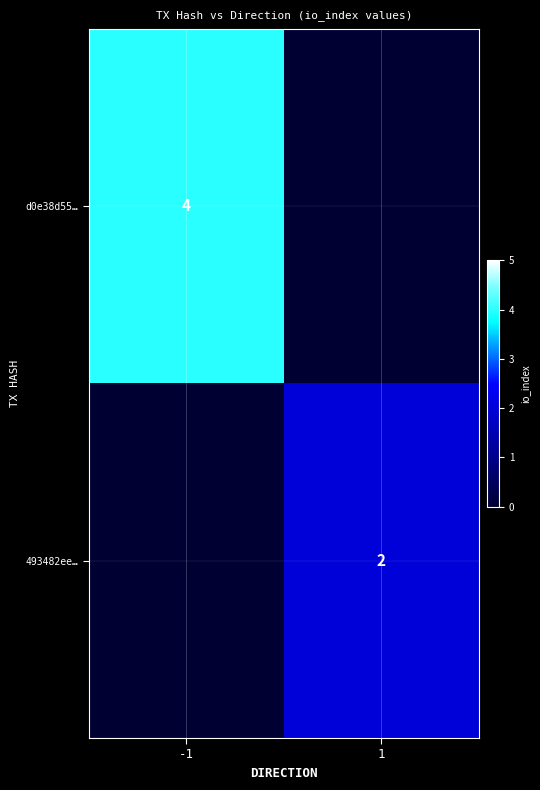

Between 1 and -1, which is larger?

-1